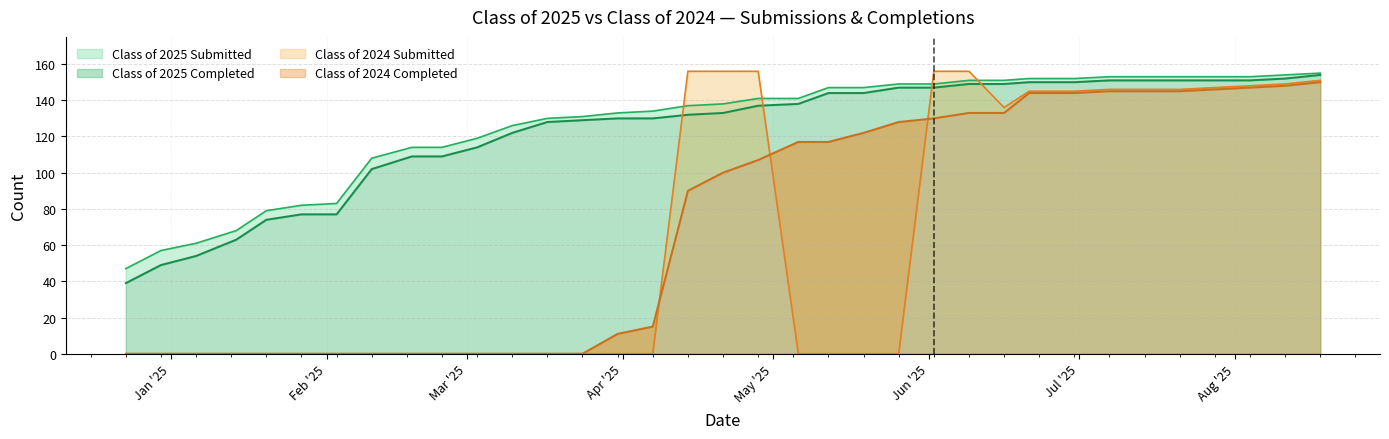

Which category has the highest value in the Class of 2025 Submitted series?

08/18/2025